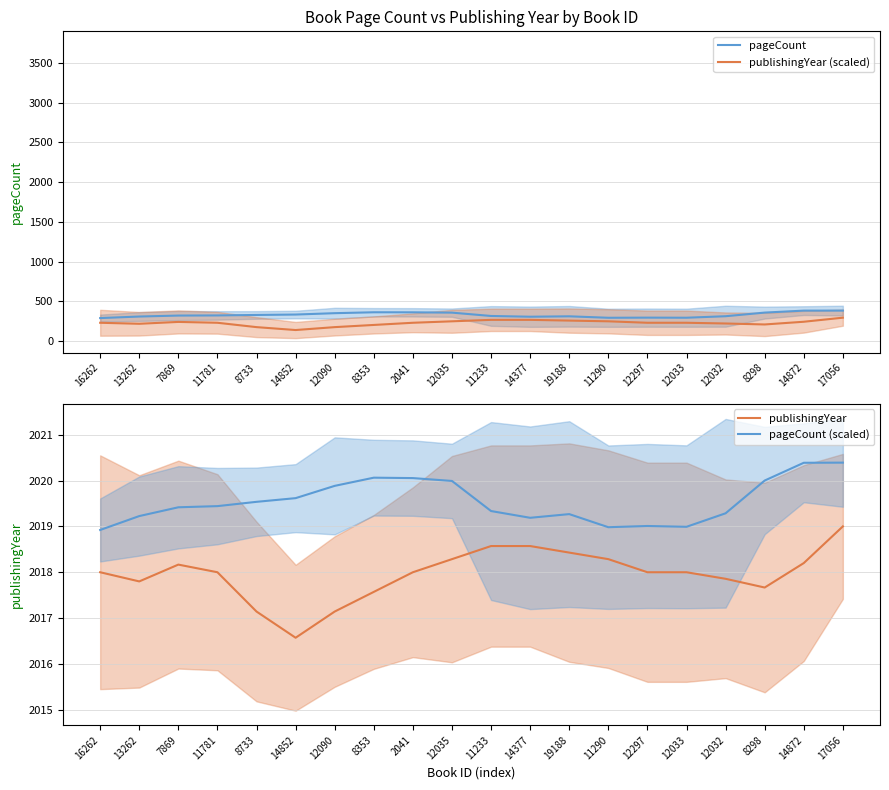

How many values in the publishingYear series exceed 2018?

8